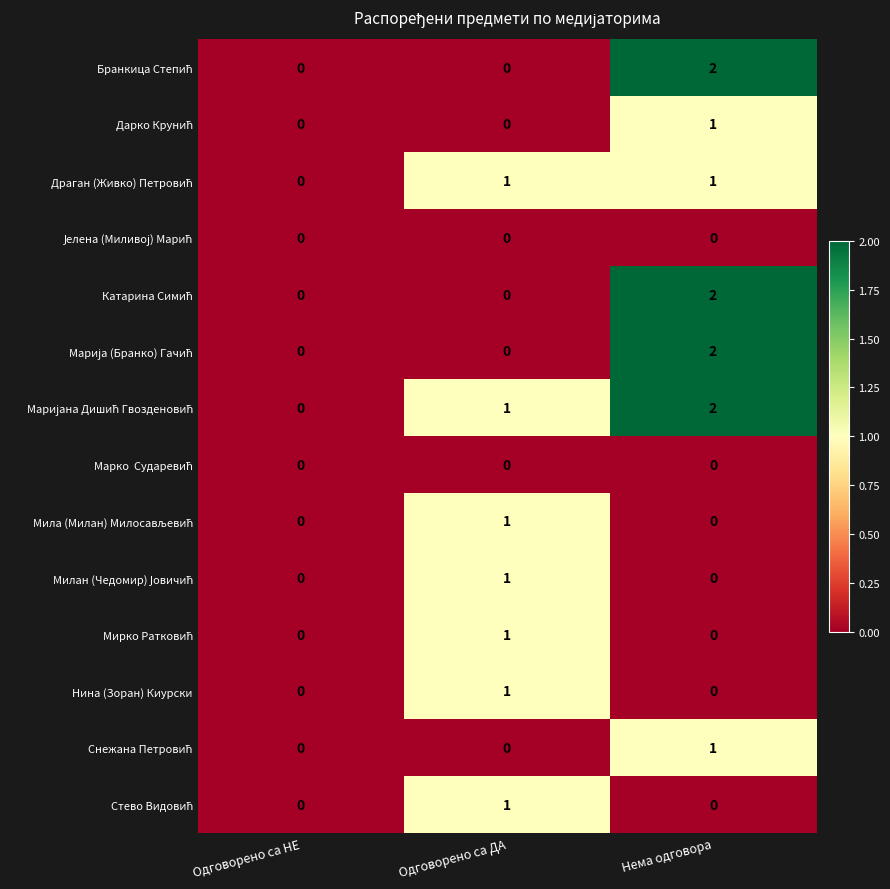

What is the maximum value shown in the chart?

2